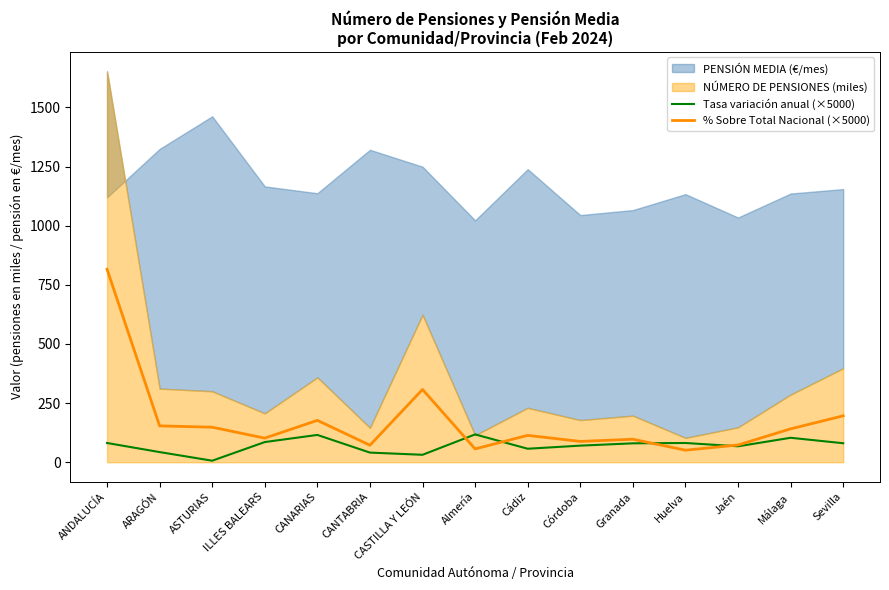

What is the maximum value for Tasa variación anual (×5000)?

117.6